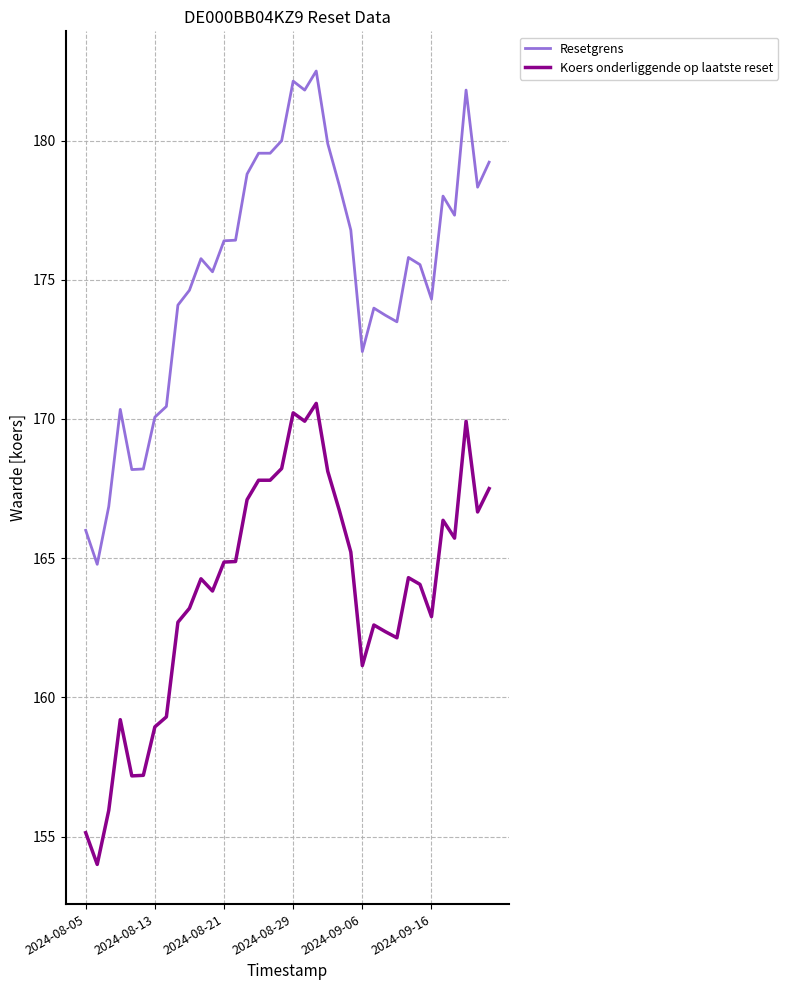

What is the minimum value shown in the chart?

154.0